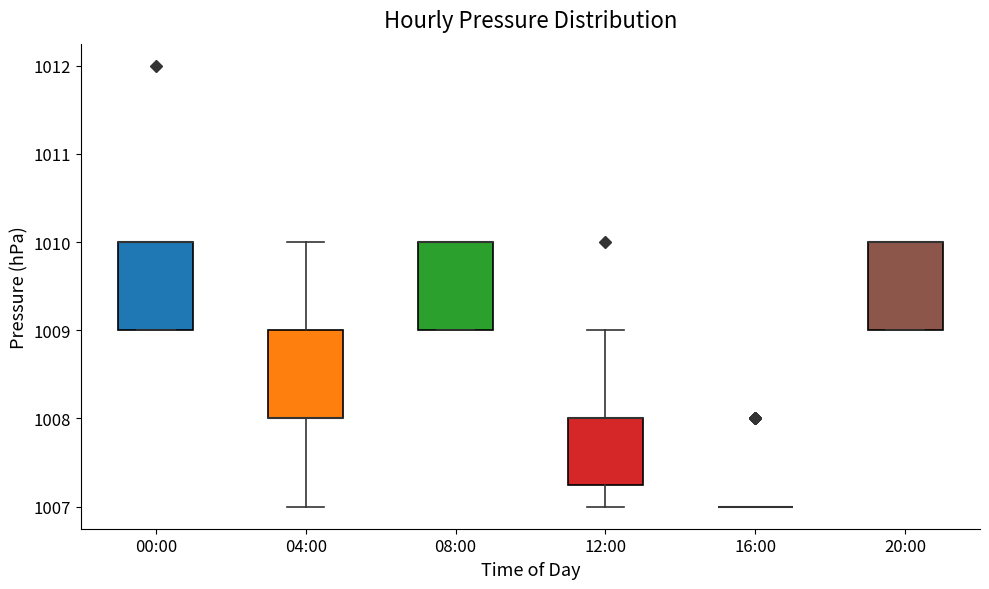

Reading left to right, transcribe this box plot: for each box, give where its median line is, the range the box spans, and where its two whiskers end, as read against the y-axis. The values are not printed on the chart, so give them approximately, as read against the axis.

00:00: median 1010.0 (drawn on the box's upper edge), box 1009.0 to 1010.0, whiskers 1009.0 to 1010.0
04:00: median 1008.0 (drawn on the box's lower edge), box 1008.0 to 1009.0, whiskers 1007.0 to 1010.0
08:00: median 1010.0 (drawn on the box's upper edge), box 1009.0 to 1010.0, whiskers 1009.0 to 1010.0
12:00: median 1008.0 (drawn on the box's upper edge), box 1007.3 to 1008.0, whiskers 1007.0 to 1009.0
16:00: box collapsed to a line at 1007.0, whiskers 1007.0 to 1007.0
20:00: median 1010.0 (drawn on the box's upper edge), box 1009.0 to 1010.0, whiskers 1009.0 to 1010.0